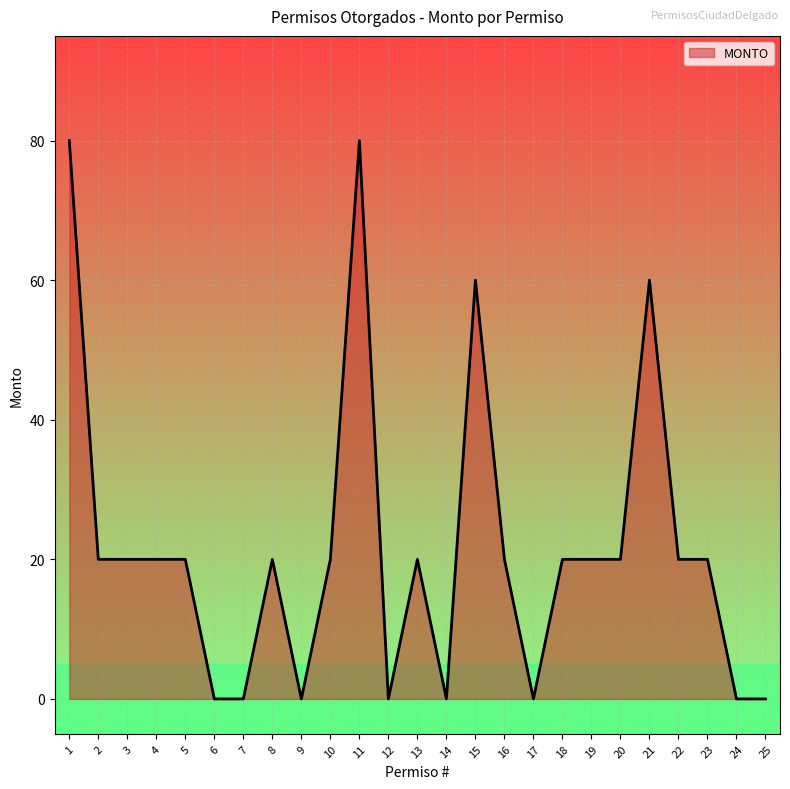

The chart shows a value of 0 at 9. True or false?

True